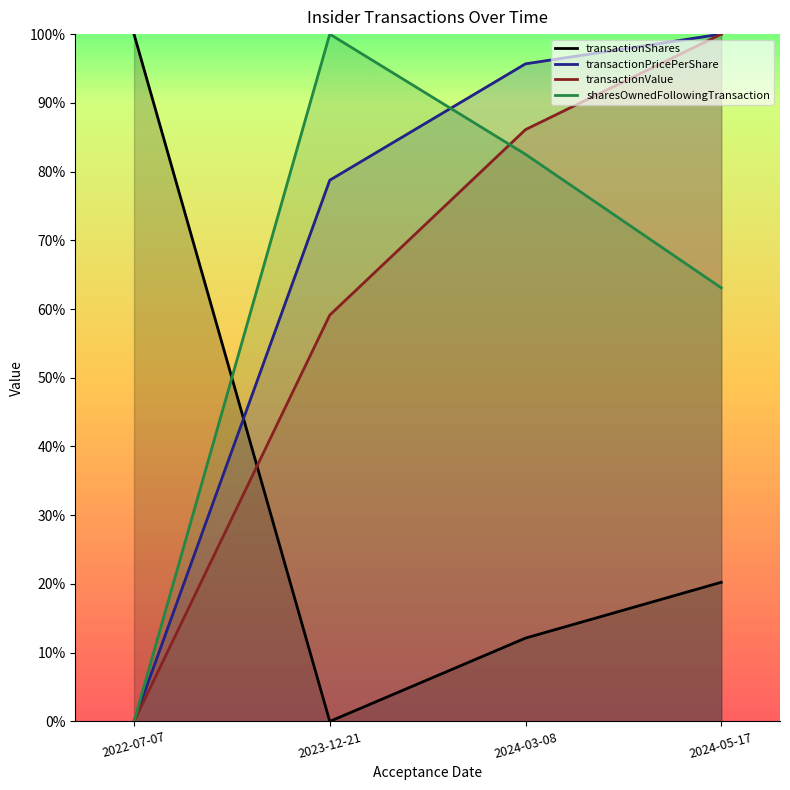

Which series has the largest range (max minus min)?

transactionShares